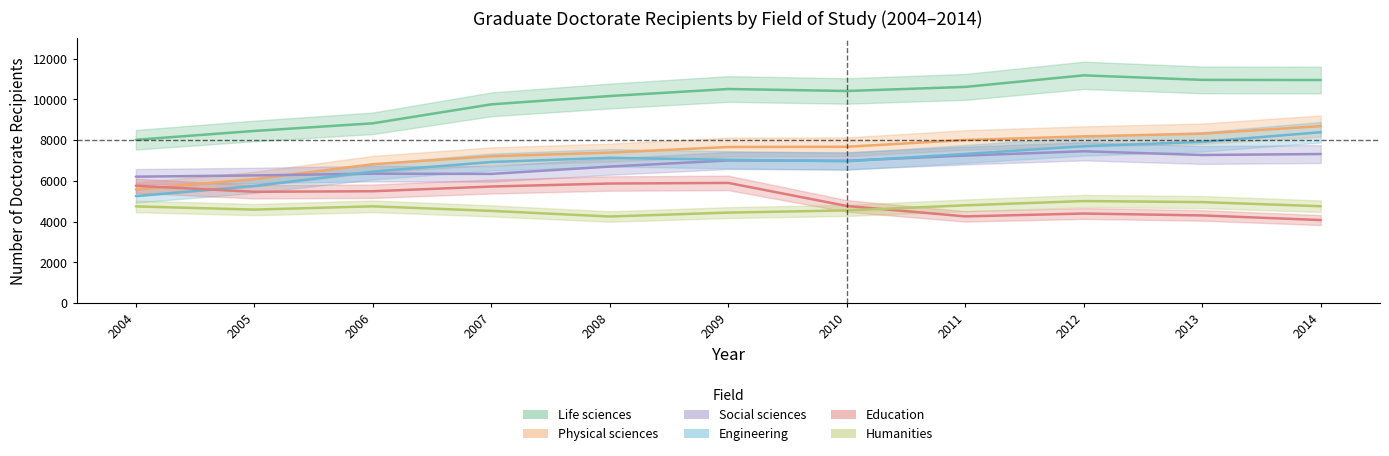

How many lines are shown in the chart?

6